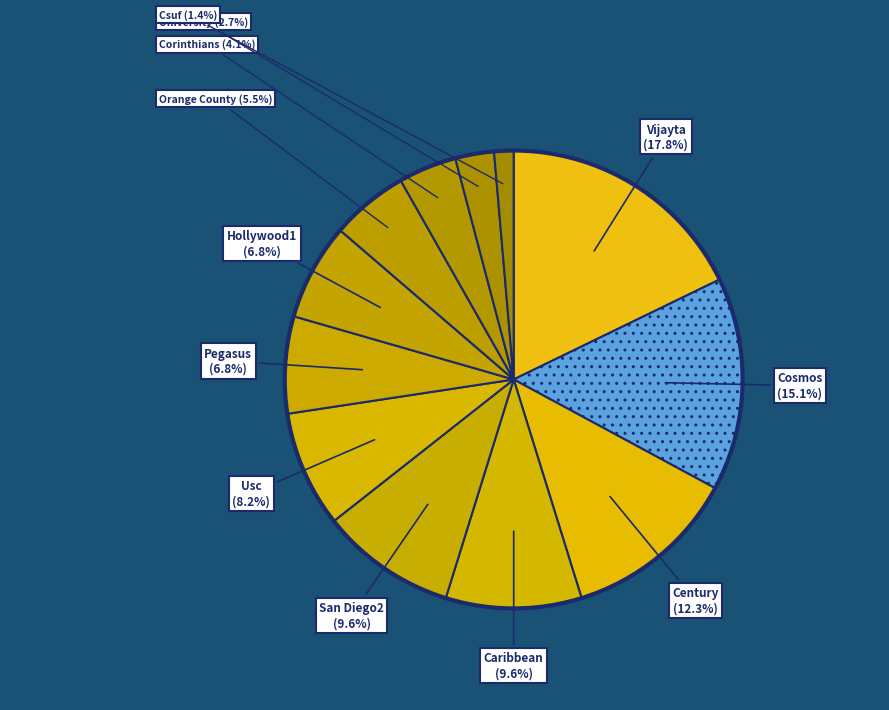

Rank the categories by value from lowest to highest.

Csuf, University, Corinthians, Orange County, Pegasus, Hollywood1, Usc, Caribbean, San Diego2, Century, Cosmos, Vijayta